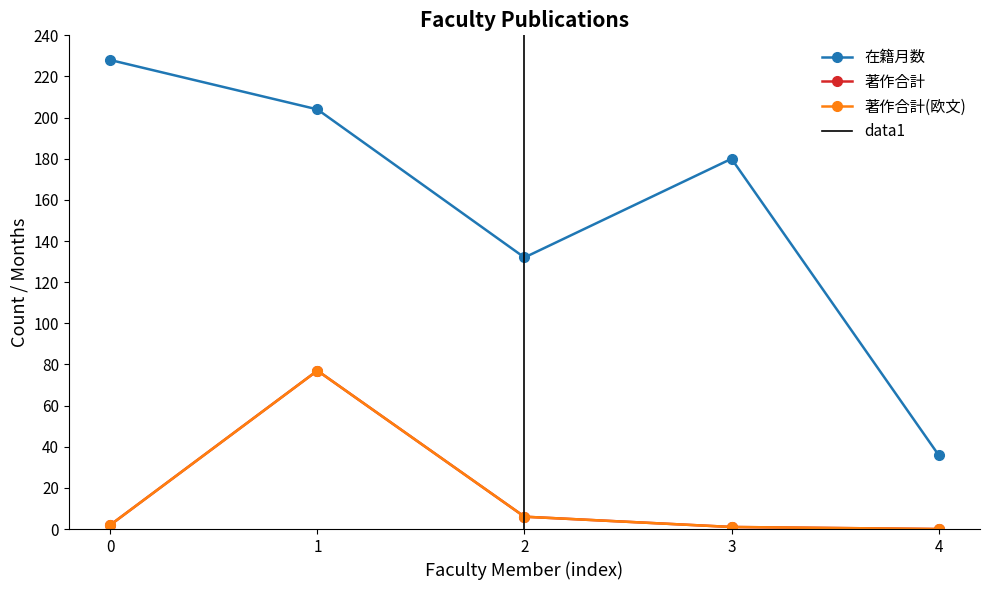

The 著作合計(欧文) series shows 1 at 3. True or false?

True